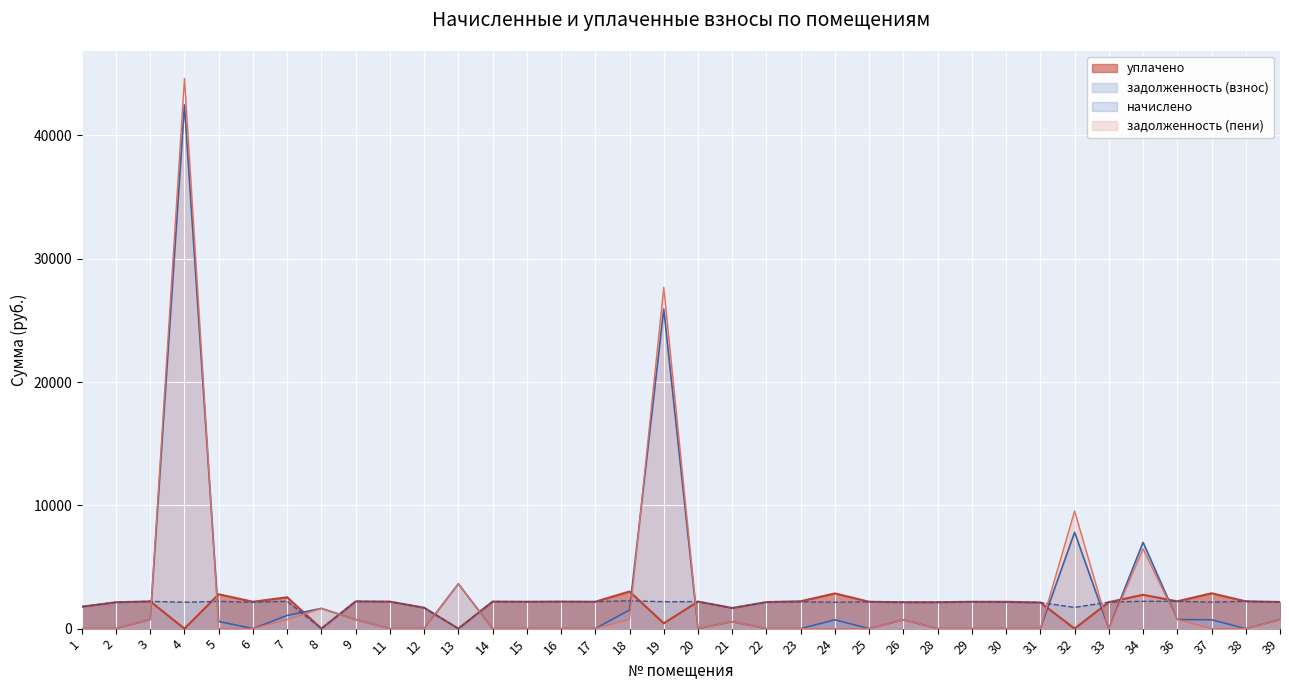

List the series in order of their peak value, lowest first.

начислено, уплачено, задолженность (взнос), задолженность (пени)